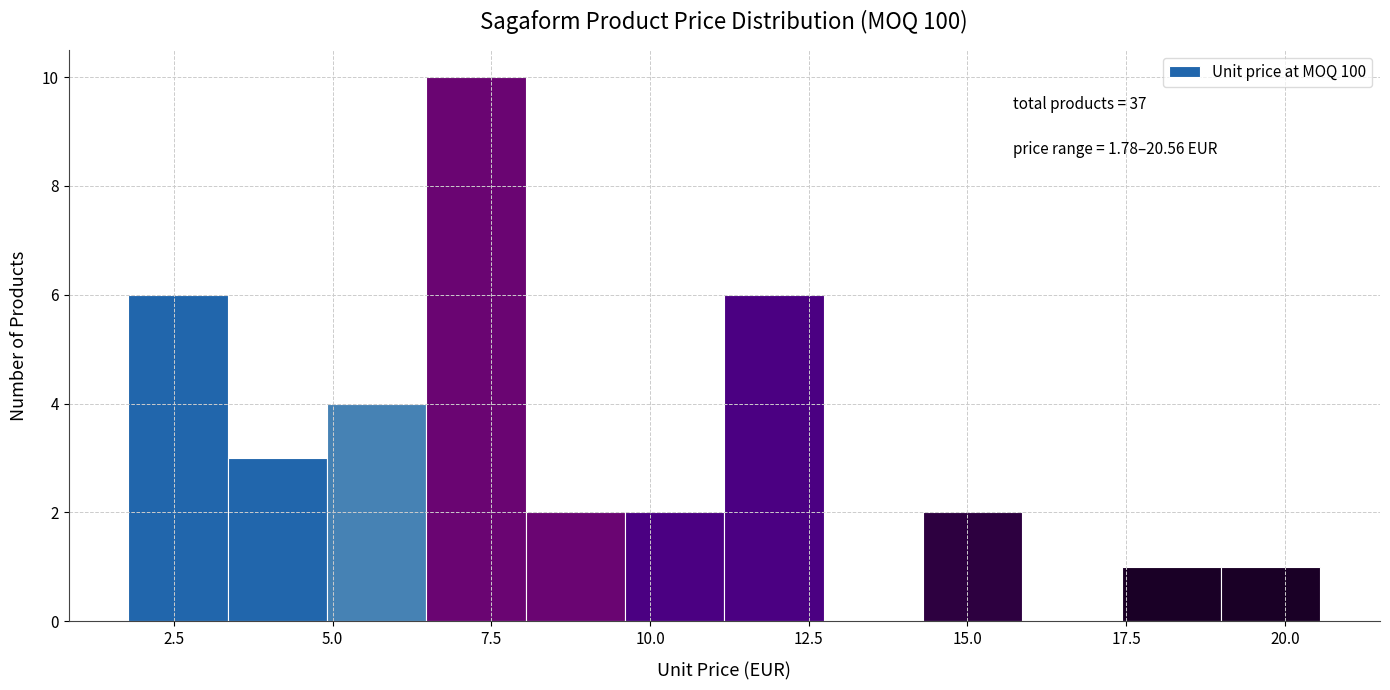

Around what value on the x-axis is the tallest bar? Give the approximate position of its centre, as read against the axis.

7.5